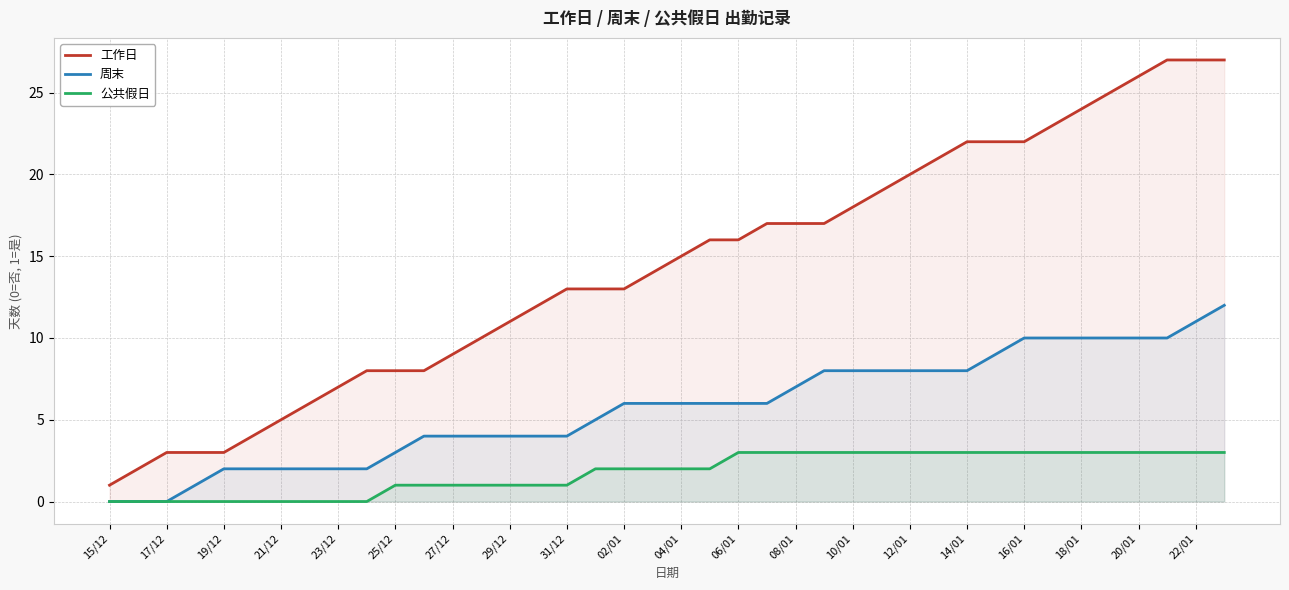

List the series in order of their peak value, highest first.

工作日, 周末, 公共假日